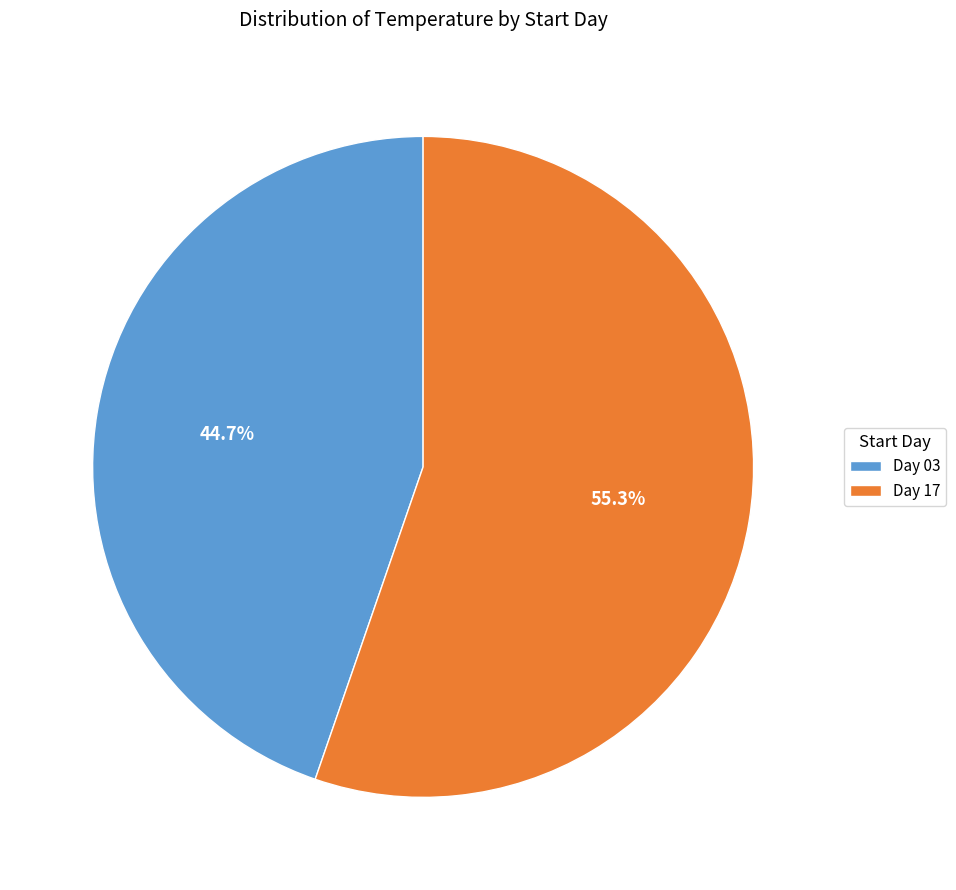

What is the smallest slice in the pie chart?

Day 03